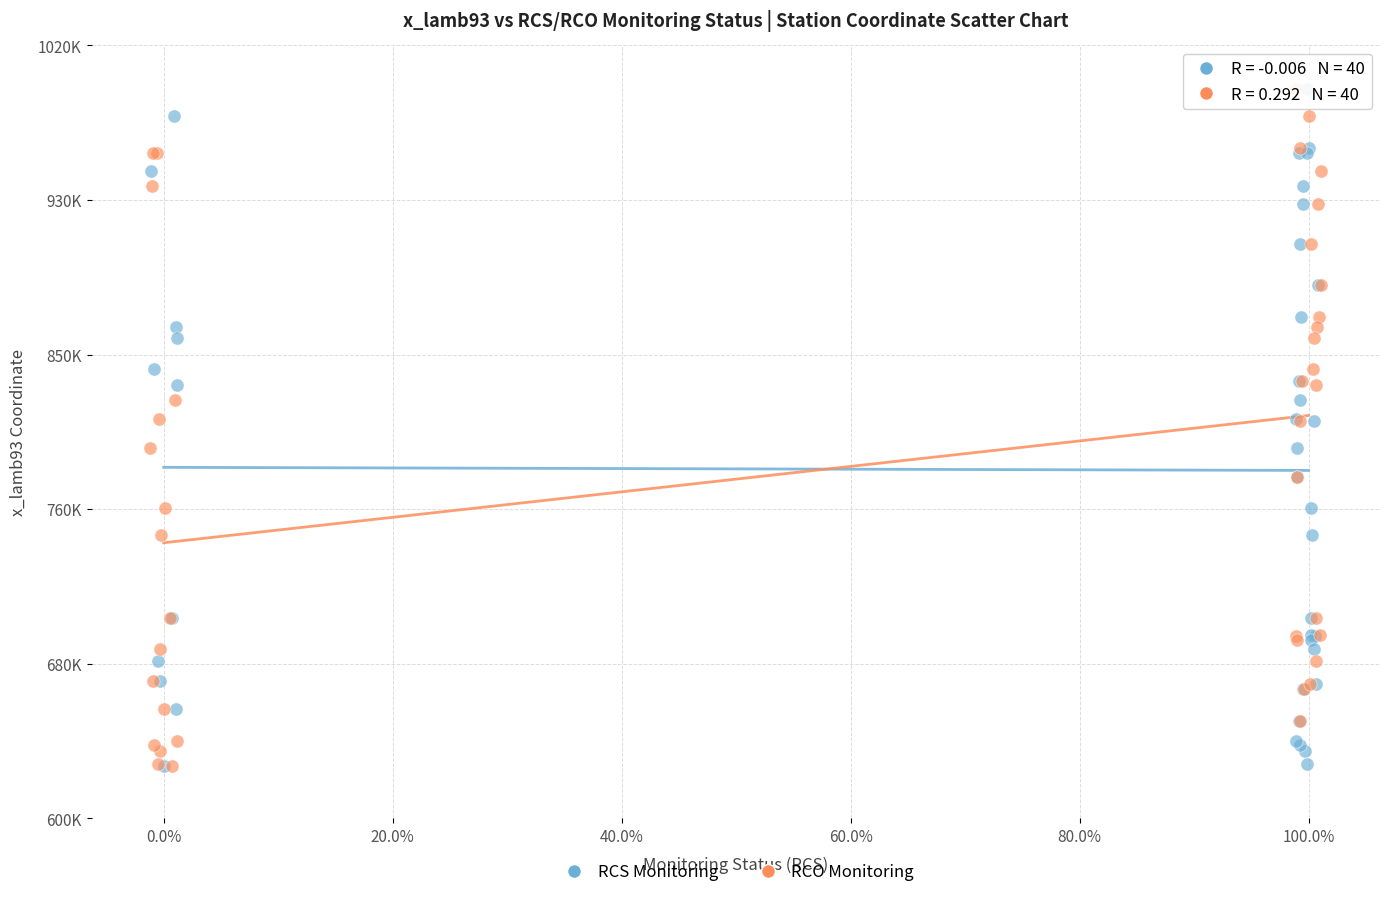

What are all the series names shown in the legend?

RCS Monitoring, RCO Monitoring